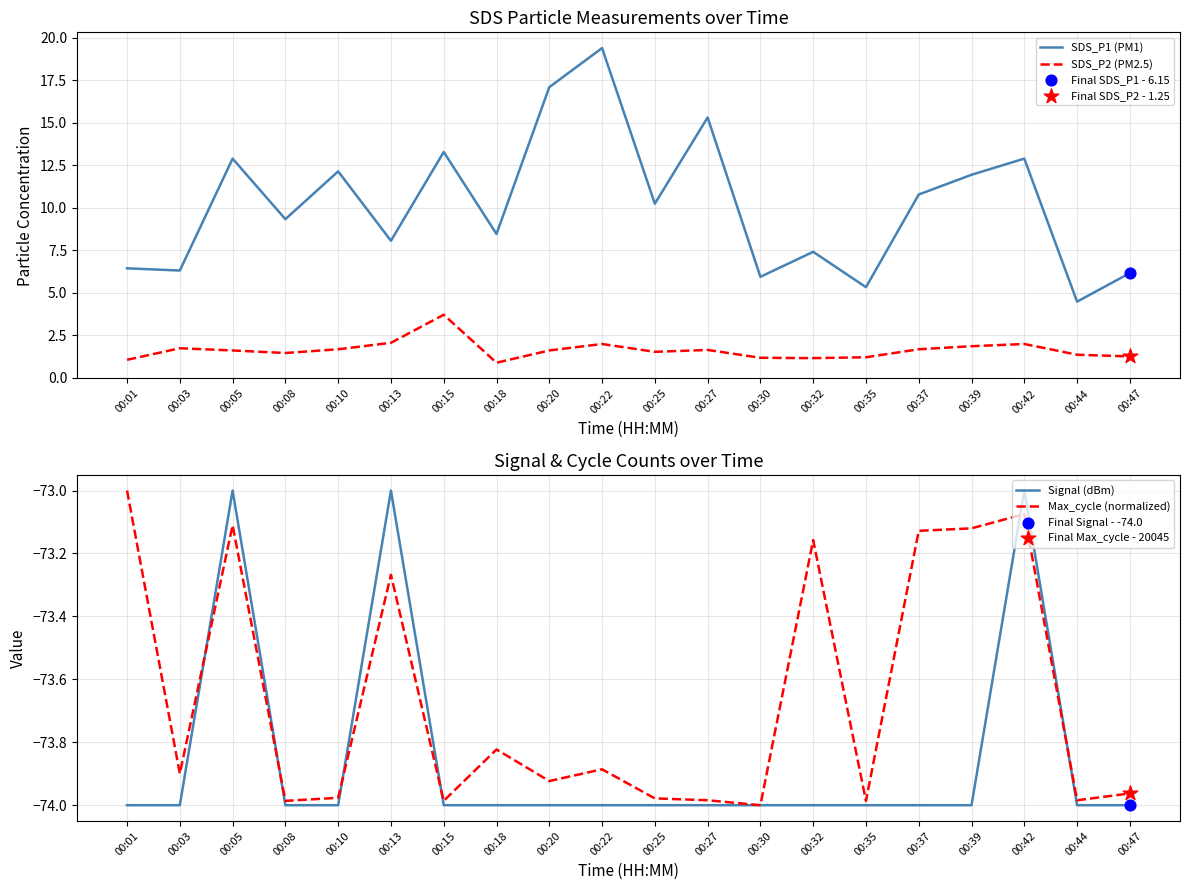

At which category is the sum across all series the highest?

00:22